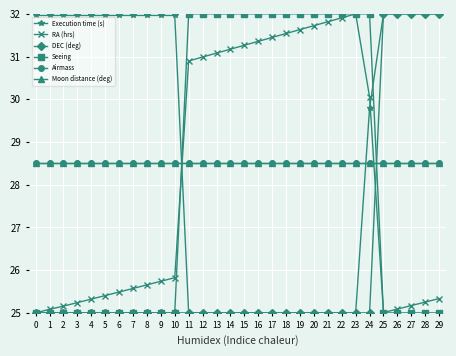

Rank the categories by Airmass value from lowest to highest.

0, 1, 2, 3, 4, 5, 6, 7, 8, 9, 10, 11, 12, 13, 14, 15, 16, 17, 18, 19, 20, 21, 22, 23, 24, 25, 26, 27, 28, 29